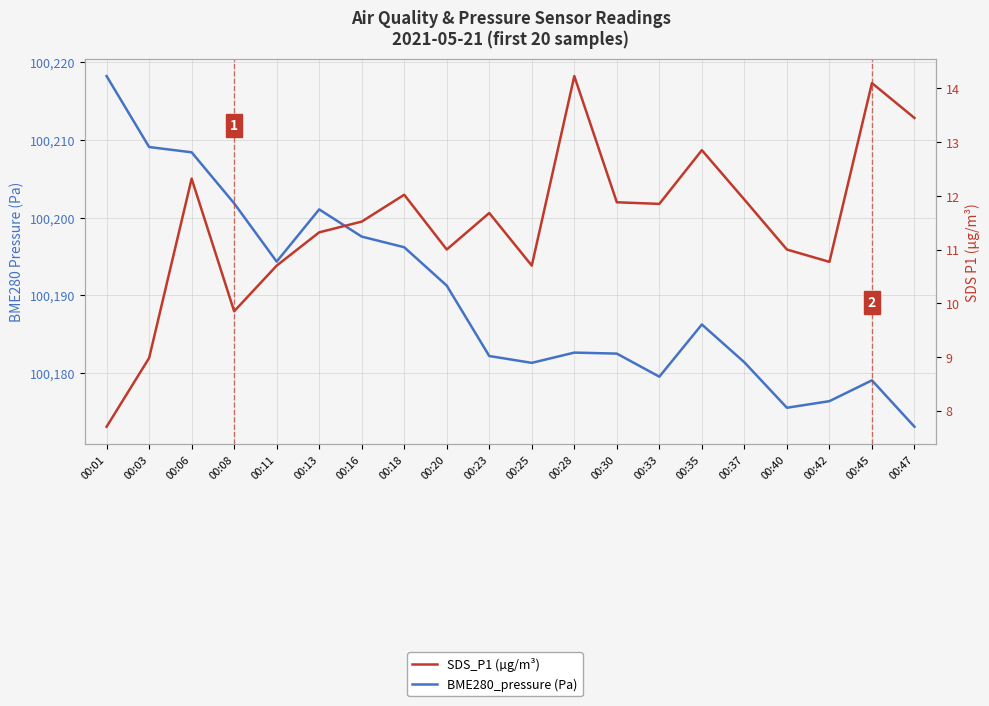

At which category does BME280_pressure (Pa) reach its first local valley?

00:11